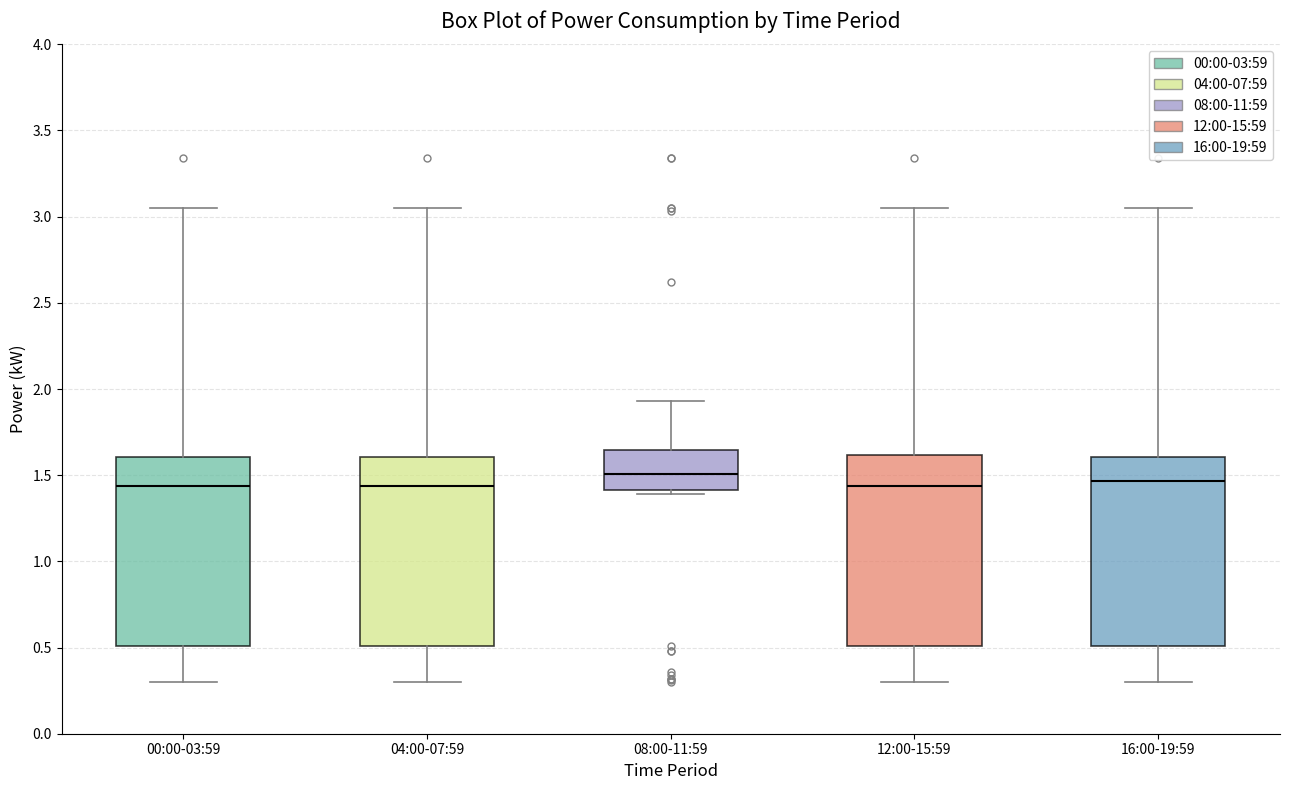

Reading left to right, read every box against the y-axis: the position of its median line, the range the box covers, and the ends of its whiskers. The values are not printed on the chart, so give them approximately, as read against the axis.

00:00-03:59: median 1.45, box 0.50 to 1.60, whiskers 0.30 to 3.05
04:00-07:59: median 1.45, box 0.50 to 1.60, whiskers 0.30 to 3.05
08:00-11:59: median 1.50, box 1.40 to 1.65, whiskers 1.40 (just below the box's lower edge) to 1.95
12:00-15:59: median 1.45, box 0.50 to 1.60, whiskers 0.30 to 3.05
16:00-19:59: median 1.45, box 0.50 to 1.60, whiskers 0.30 to 3.05